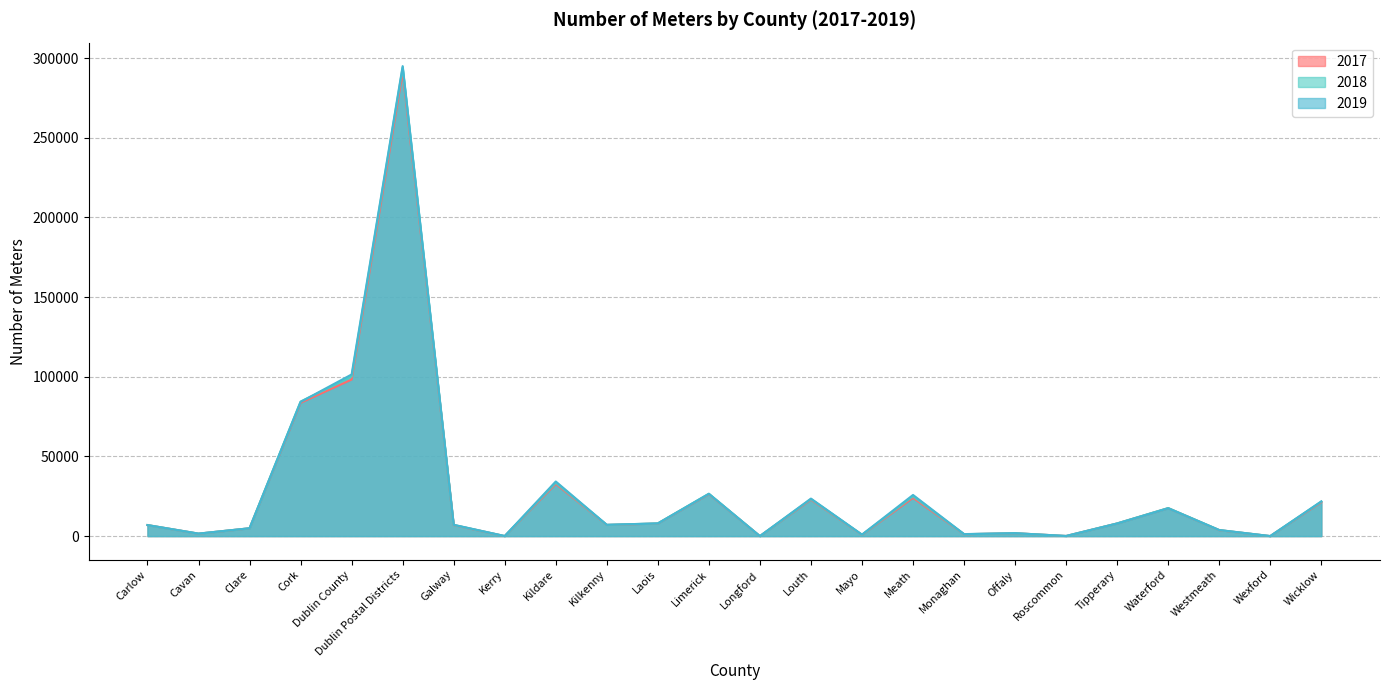

Between Laois and Meath, which is larger?

Meath